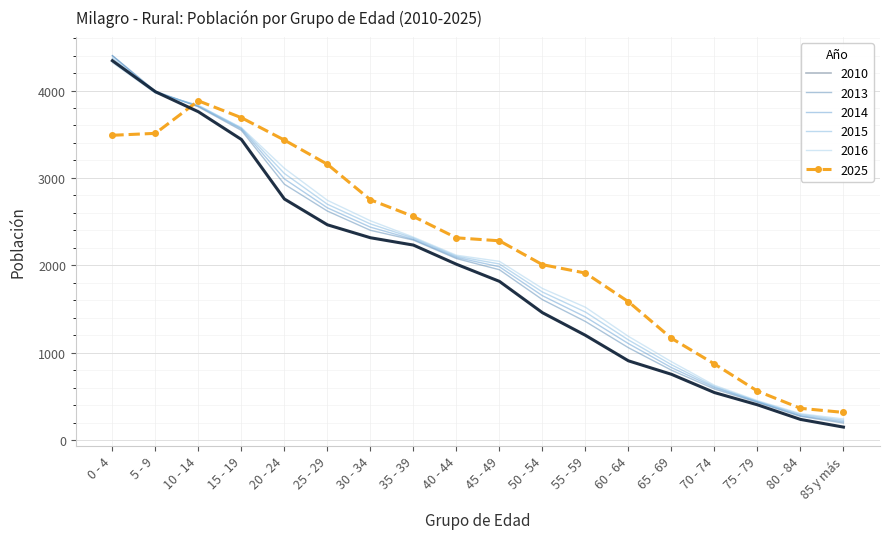

Between 60 - 64 and 75 - 79, which series saw the biggest shift?

2025